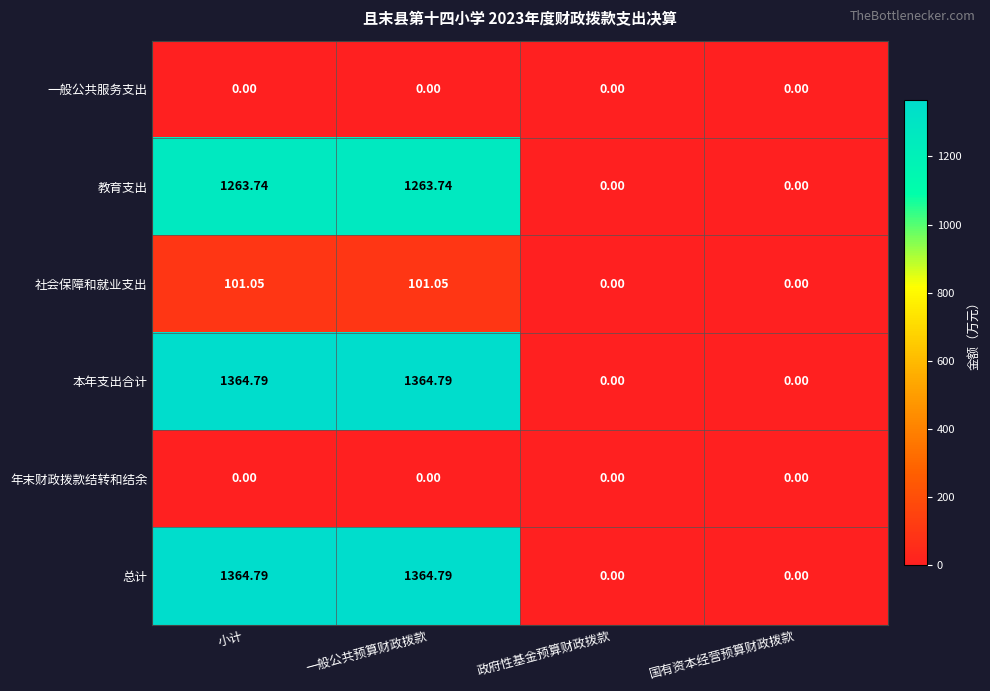

How many distinct data groups are displayed?

6